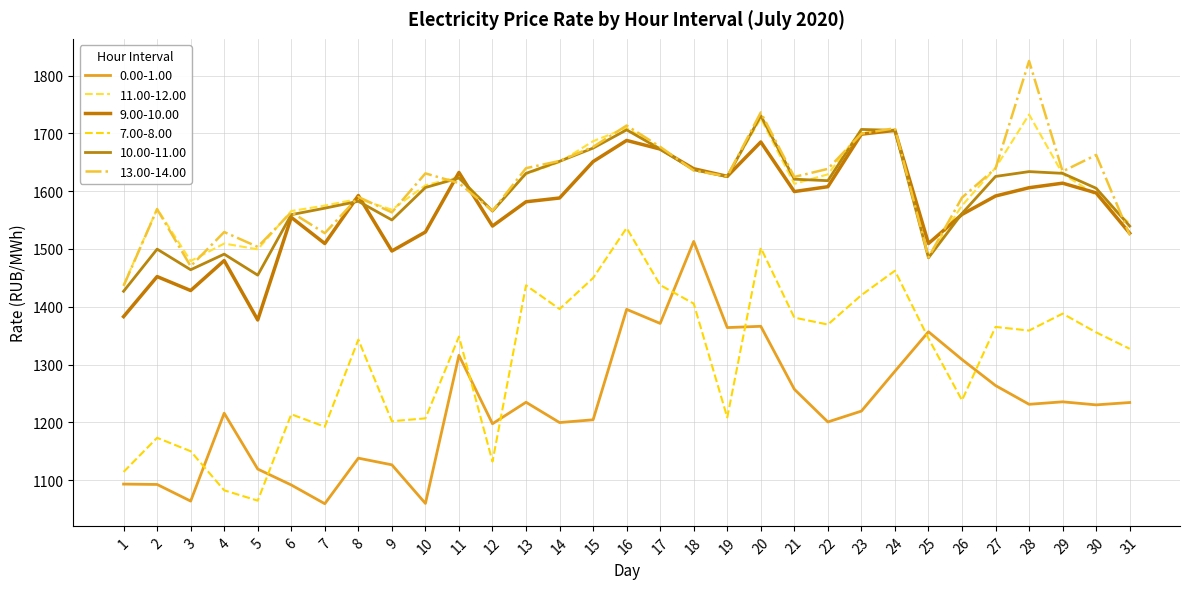

How many lines are shown in the chart?

6